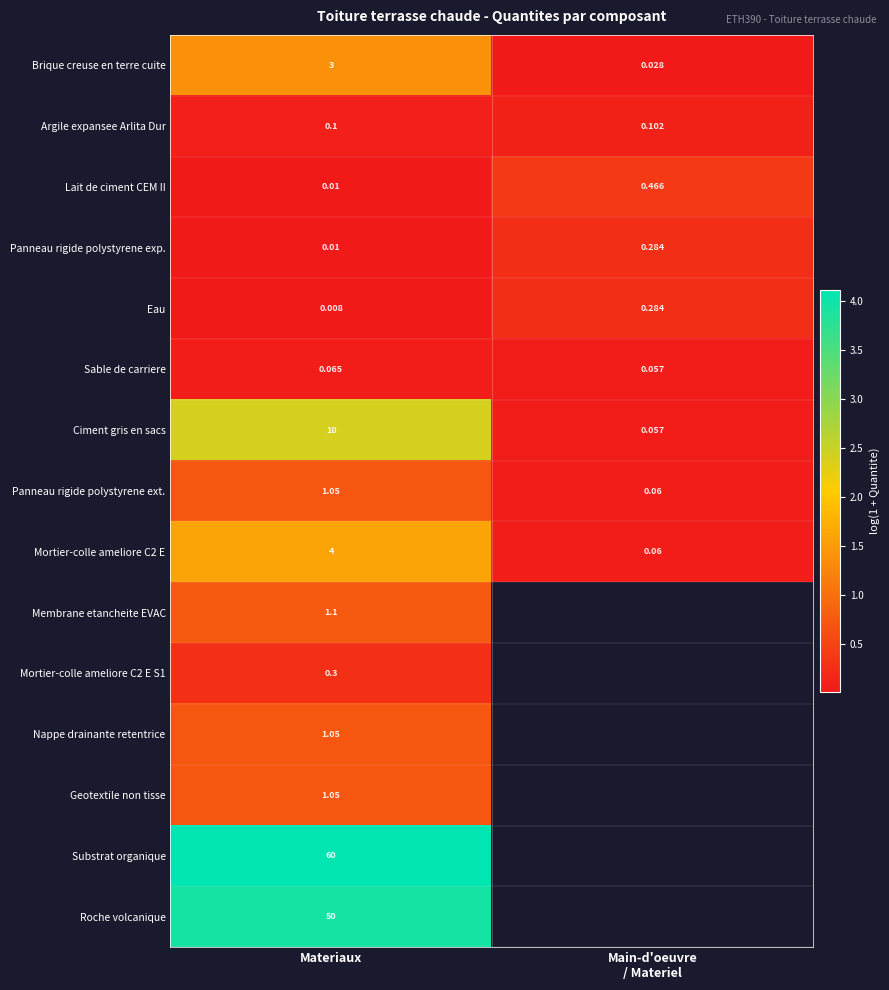

Count the number of data series in this chart.

15